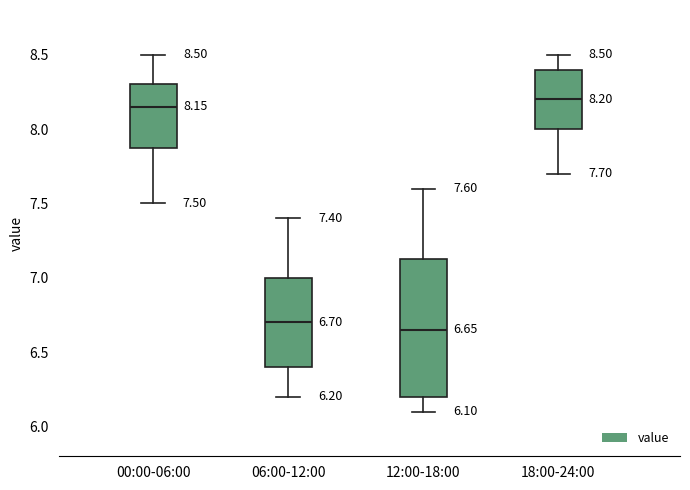

Comparing the boxes themselves (not the whiskers), which one is the tallest?

12:00-18:00